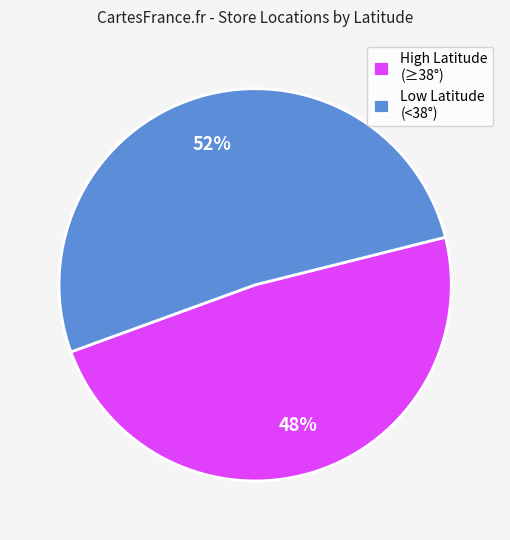

True or false: High Latitude (≥38°) accounts for 48% of the total.

True